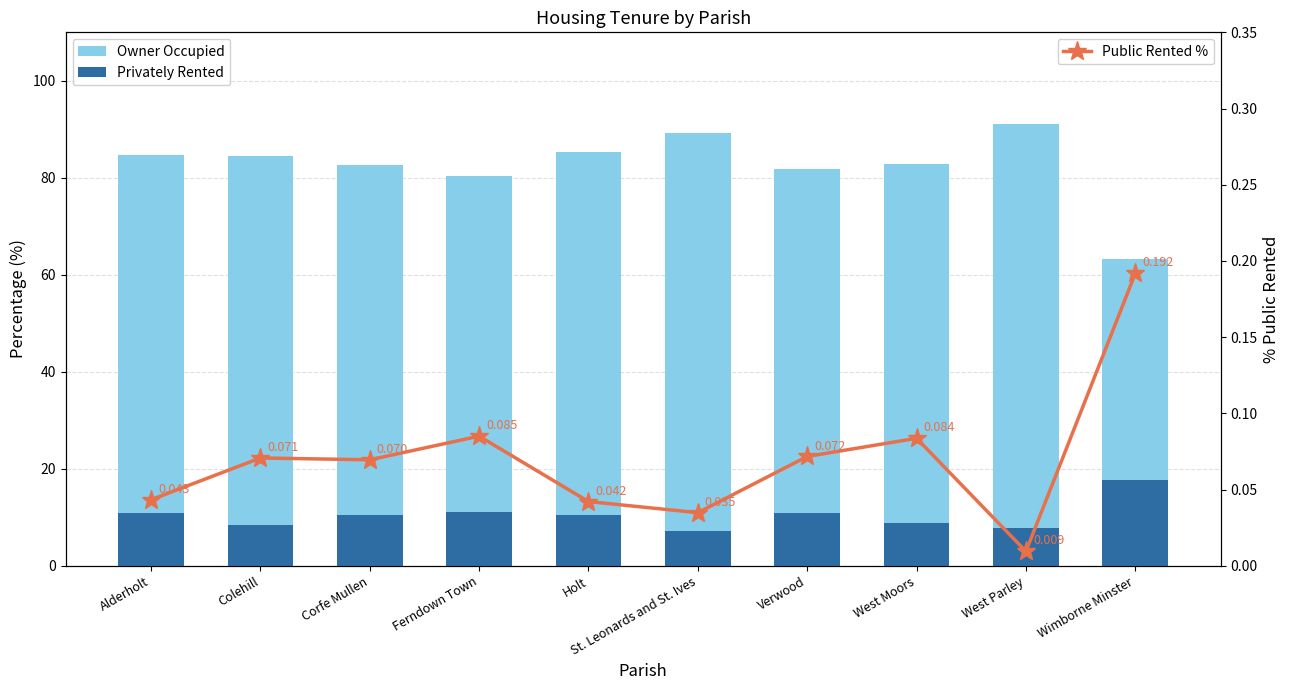

At Wimborne Minster, list the series in order from largest to smallest.

Owner Occupied, Privately Rented, Public Rented %